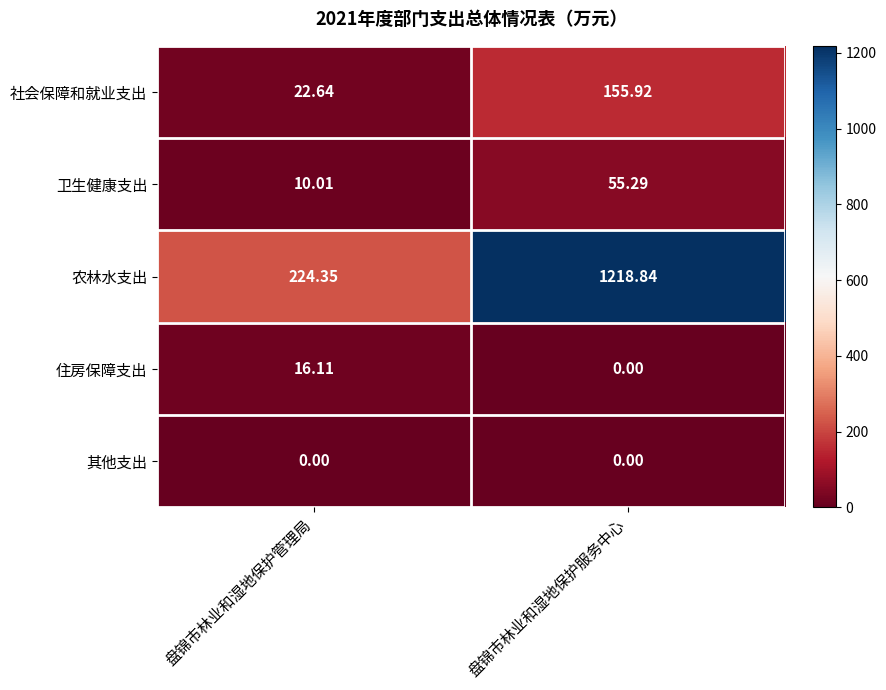

Rank the series by their maximum value, from lowest to highest.

其他支出, 住房保障支出, 卫生健康支出, 社会保障和就业支出, 农林水支出